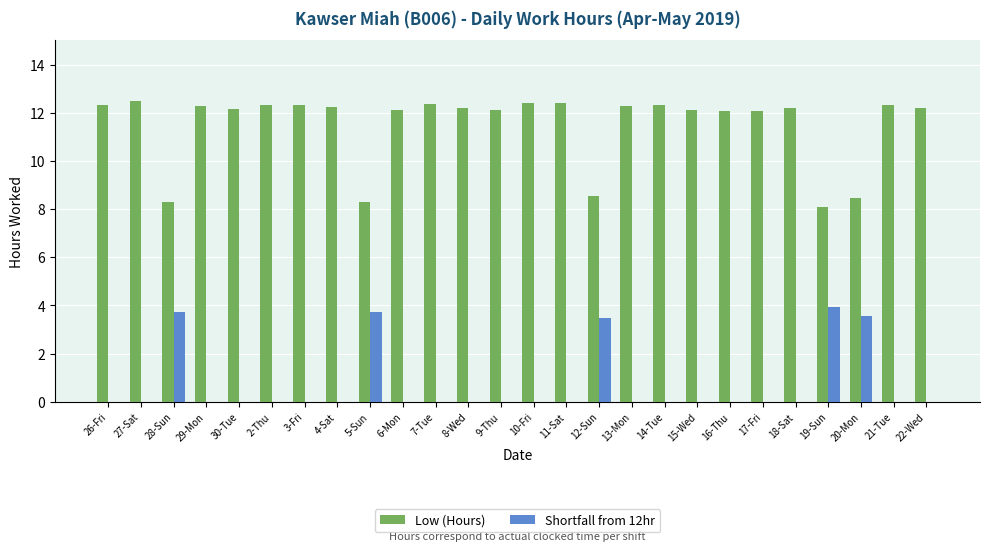

Which series has the largest total across all categories?

Low (Hours)